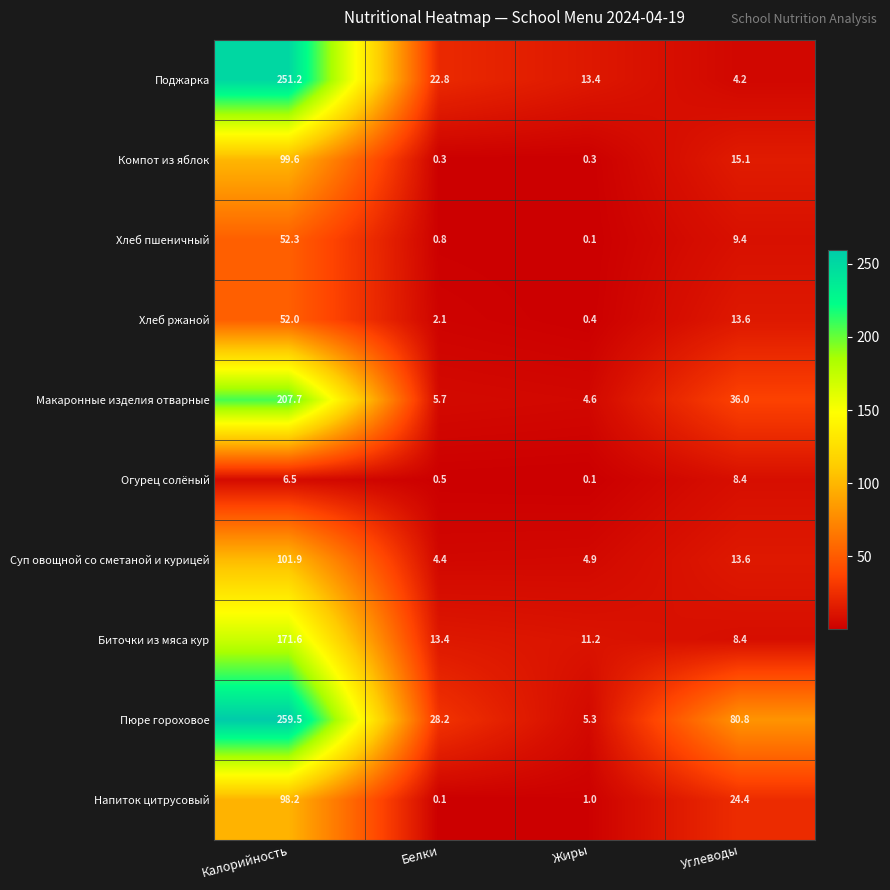

The Хлеб пшеничный series shows 0.1 at Жиры. True or false?

True